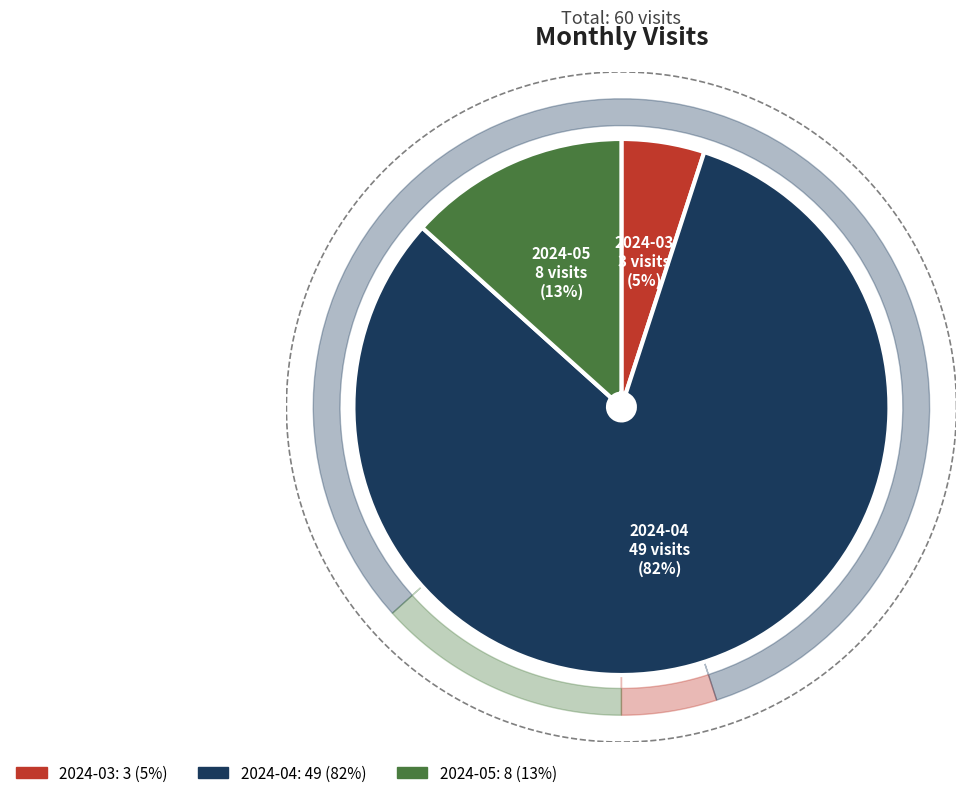

To the nearest percent, what is the average slice percentage?

33%